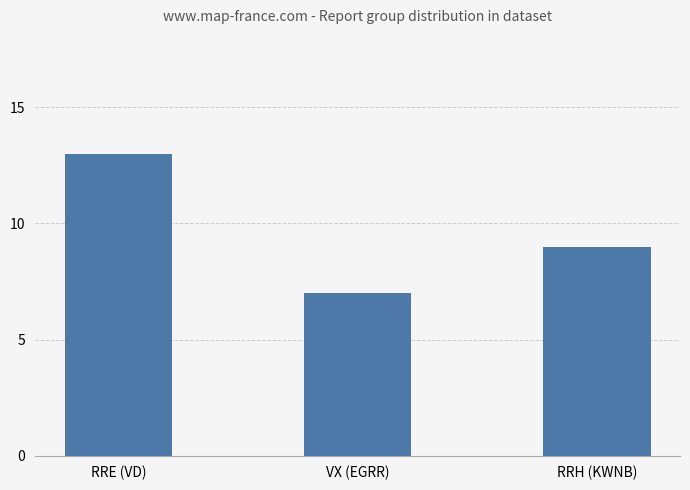

What is the ratio of the value at VX (EGRR) to the value at RRE (VD)?

0.5